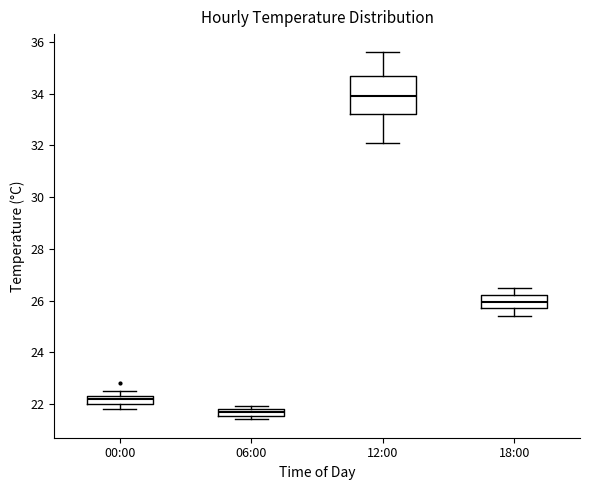

Which box's median line is the highest?

12:00